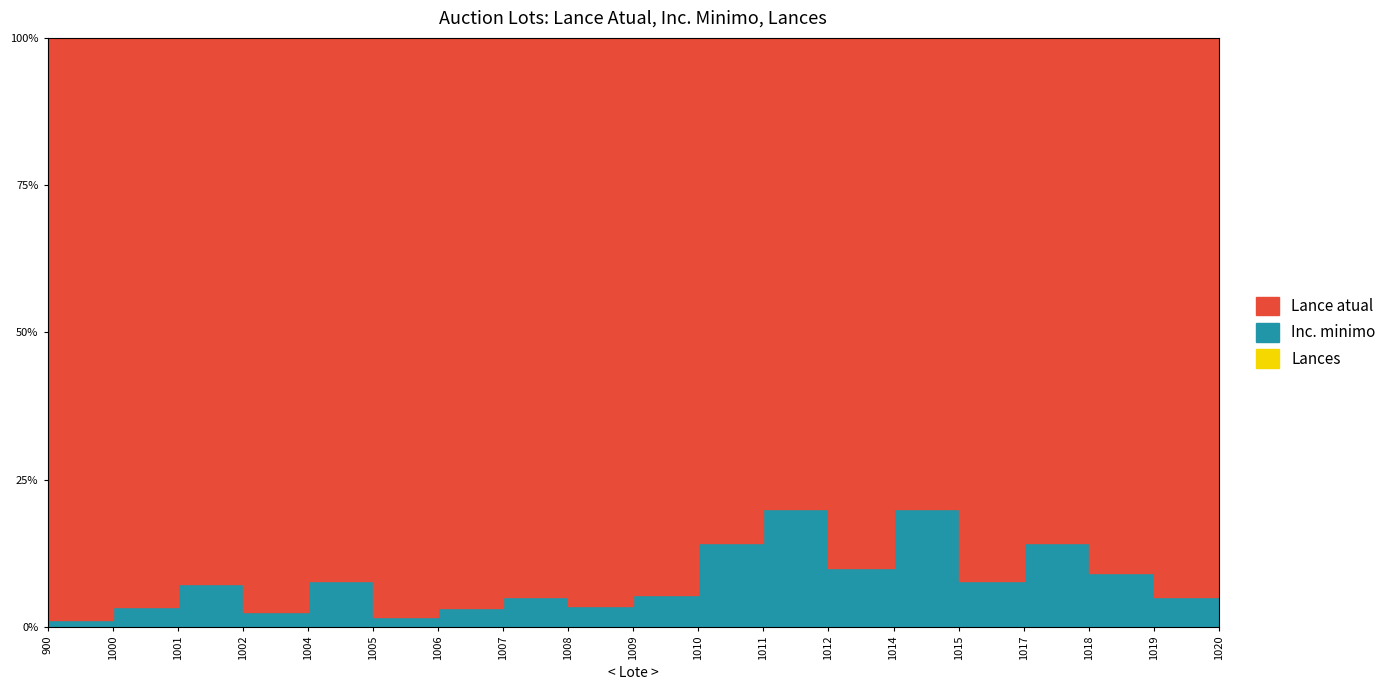

What is the difference between the maximum and second lowest values in the Inc. minimo series?

300